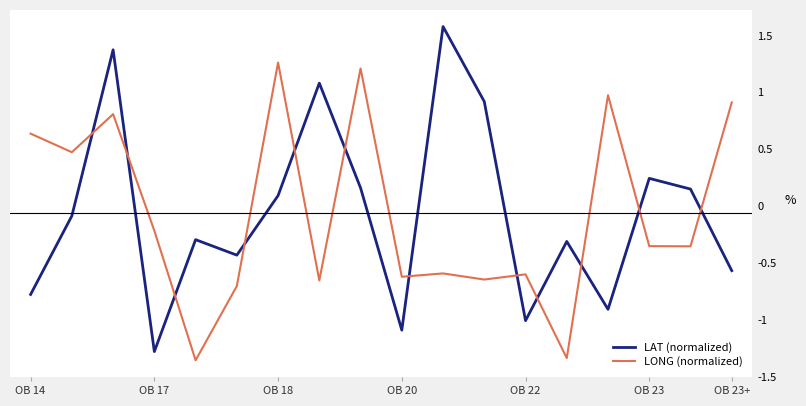

How many distinct data groups are displayed?

2